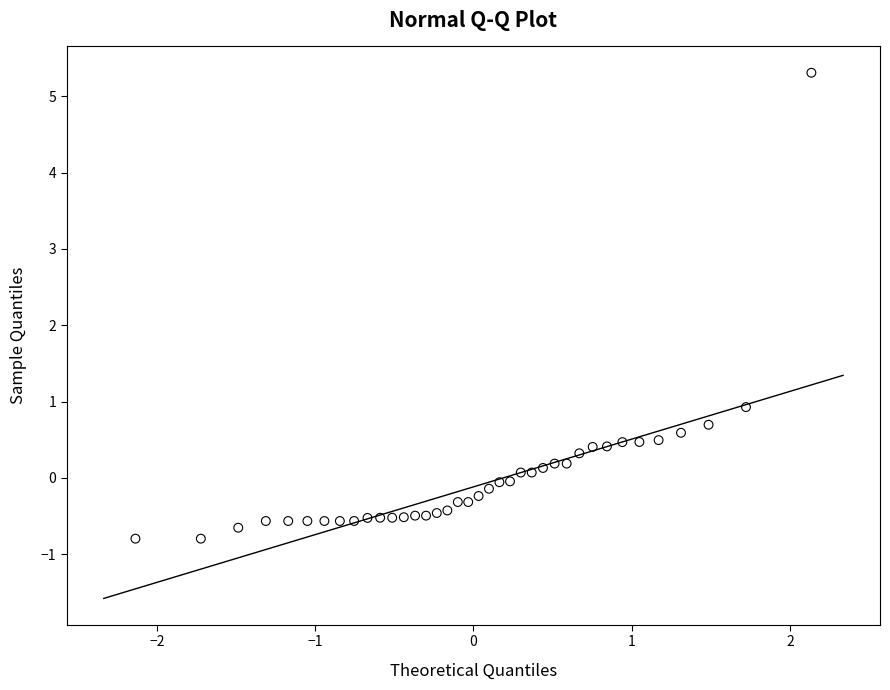

What Y value in the scatter plot is closest to 2?

0.9